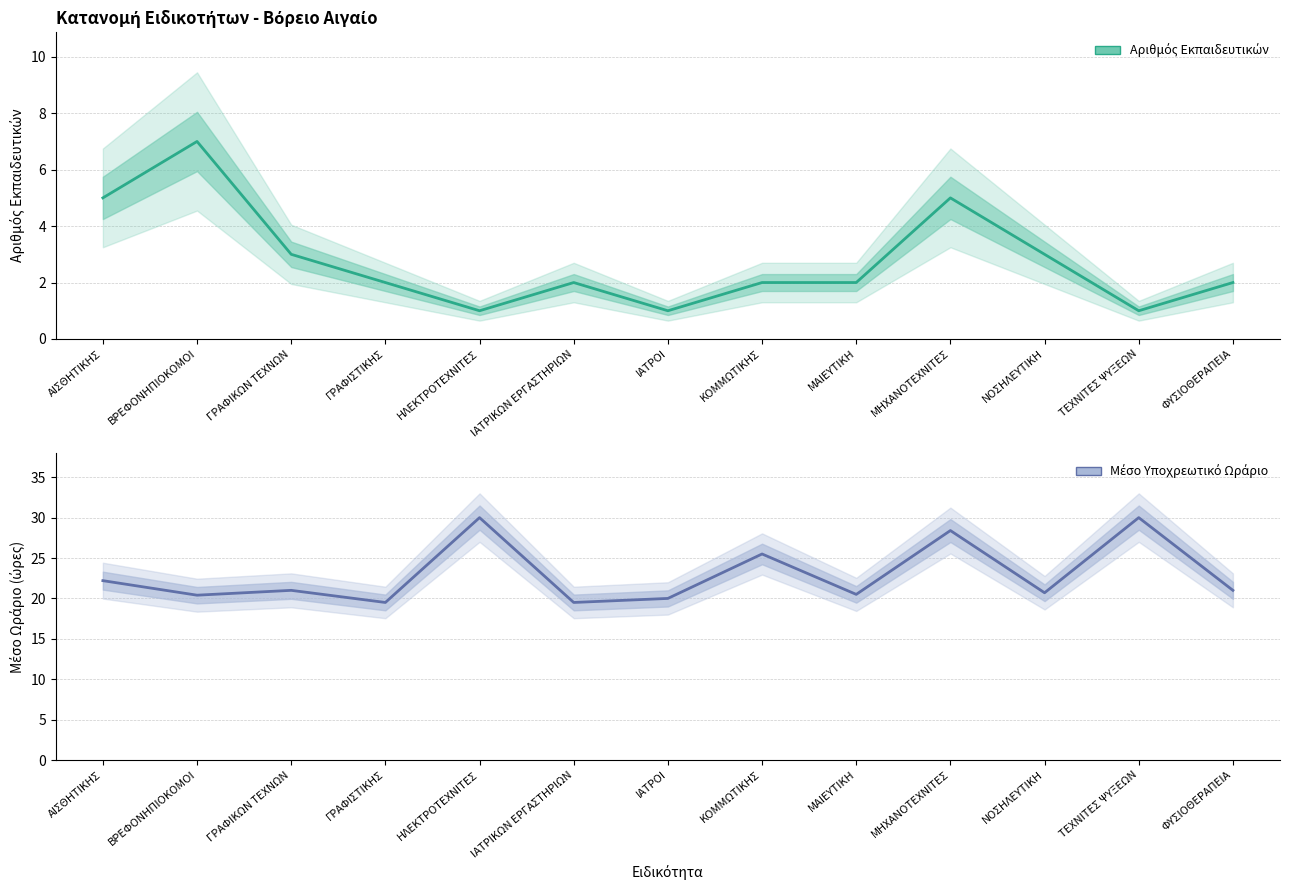

True or false: Μέσο Υποχρεωτικό Ωράριο and Αριθμός Εκπαιδευτικών cross at least once.

False